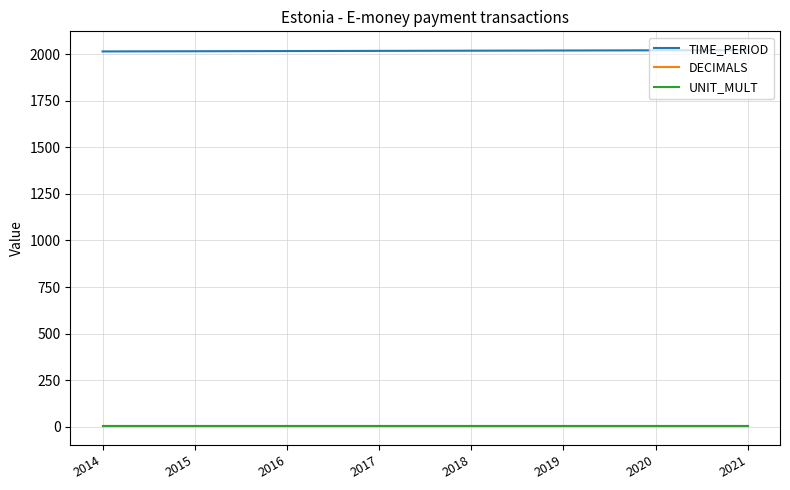

True or false: UNIT_MULT has a value of 6 at 2018.

True